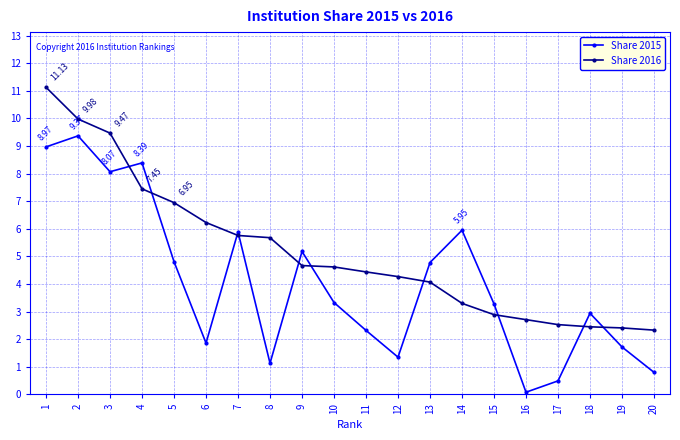

List the series in order of their overall mean, lowest first.

Share 2015, Share 2016